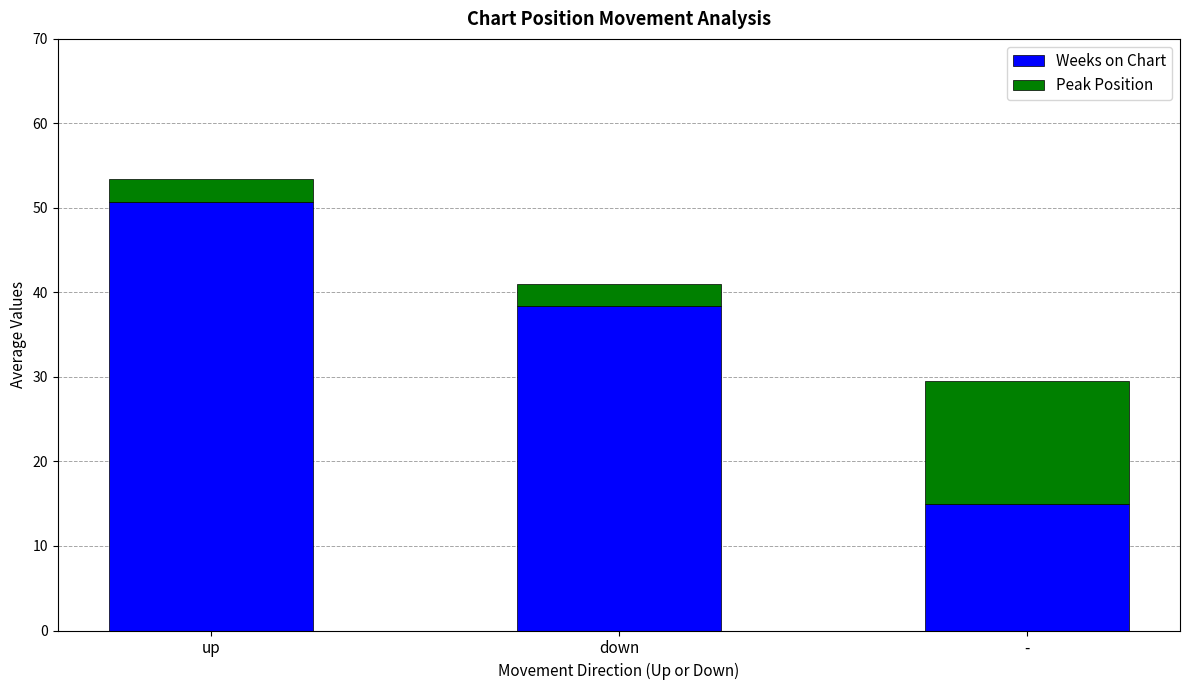

Is it true that Weeks on Chart equals 20.1 at -?

False